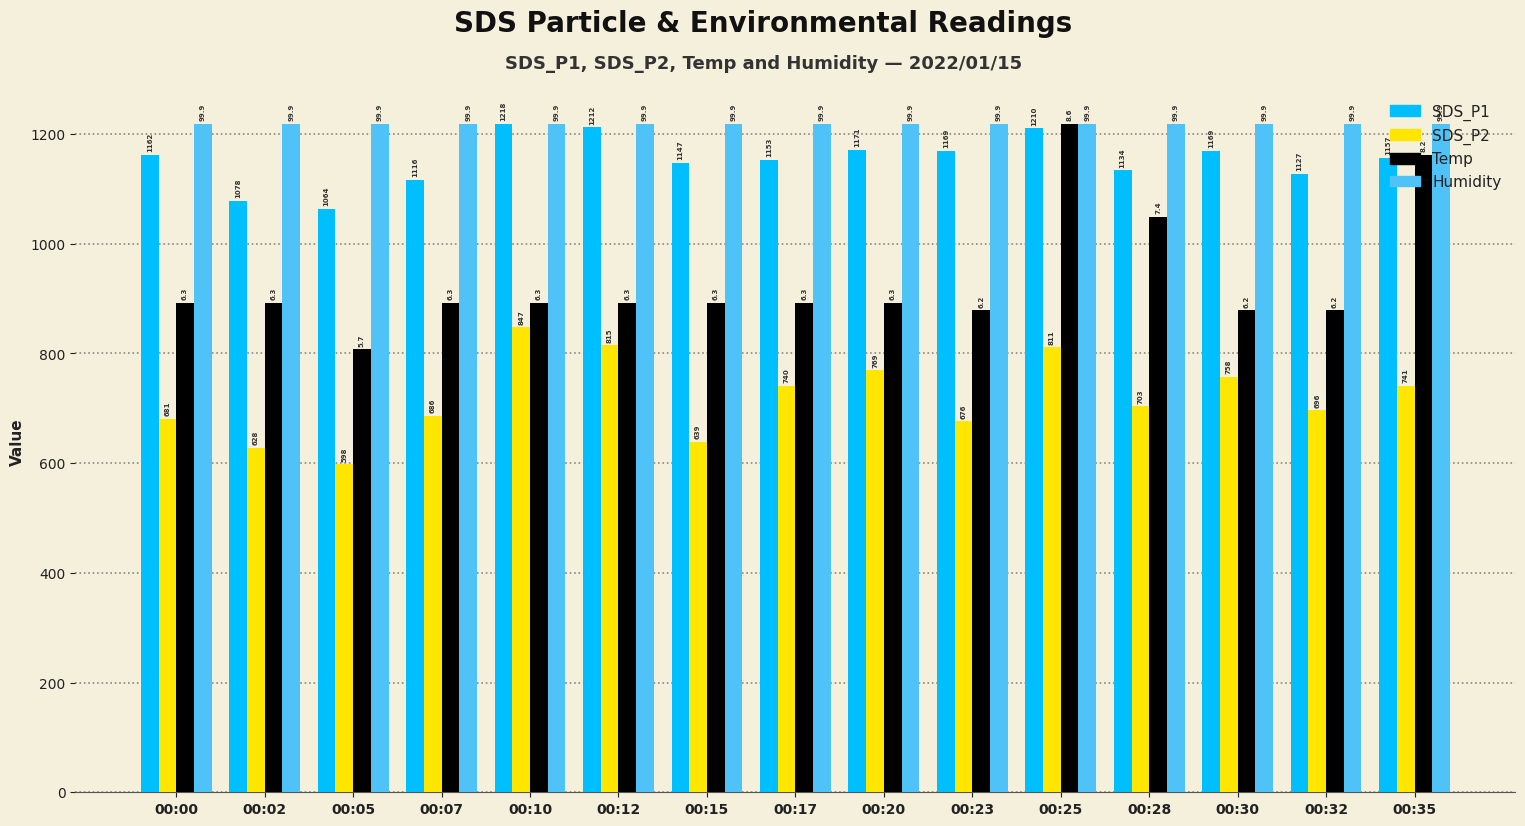

What is the smallest value displayed?

597.6